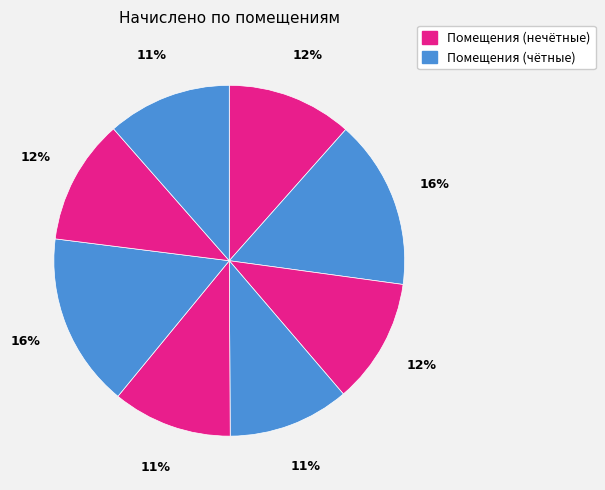

How many slices are in this pie chart?

8